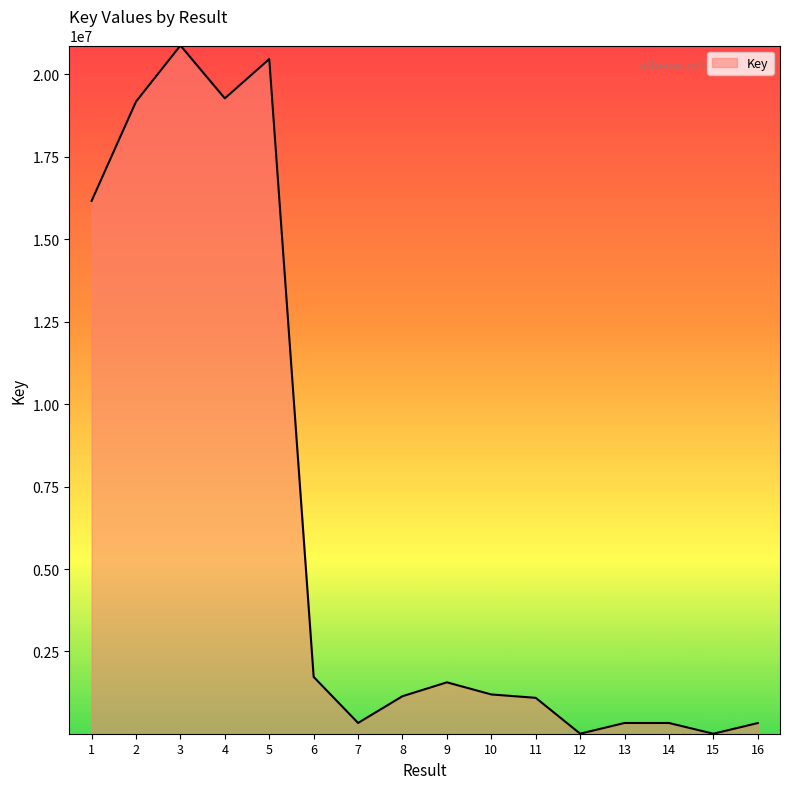

Is it true that the value at 1 is 24547575?

False